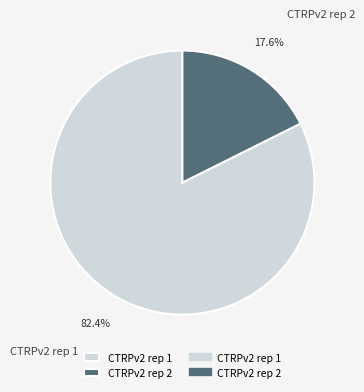

To the nearest percent, what portion does CTRPv2 rep 2 represent?

18%